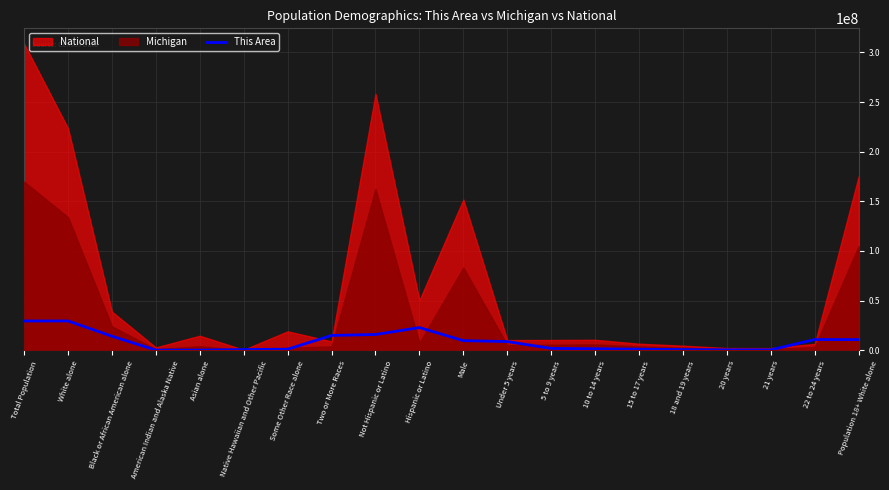

What is the approximate value of This Area at White alone?

29566439.7